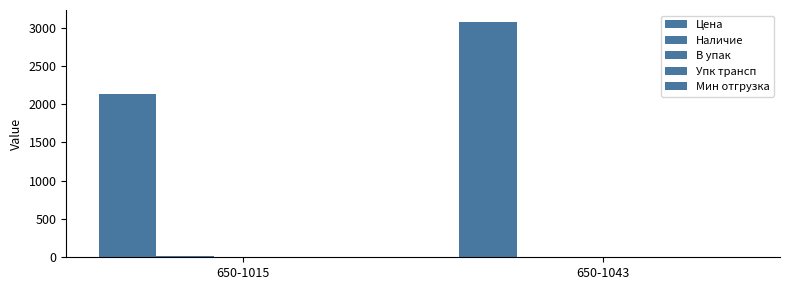

Count the number of categories in the chart.

2